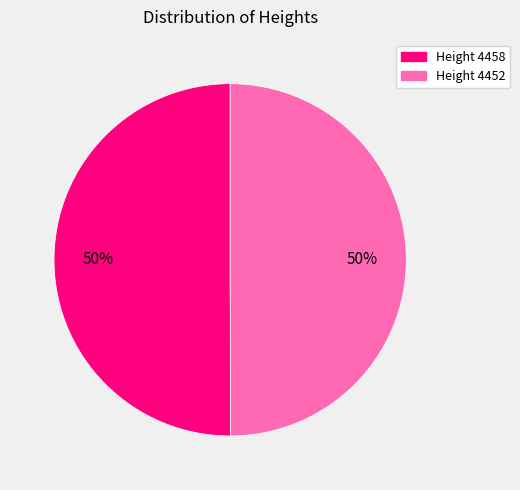

To the nearest percent, what is the average slice percentage?

50%